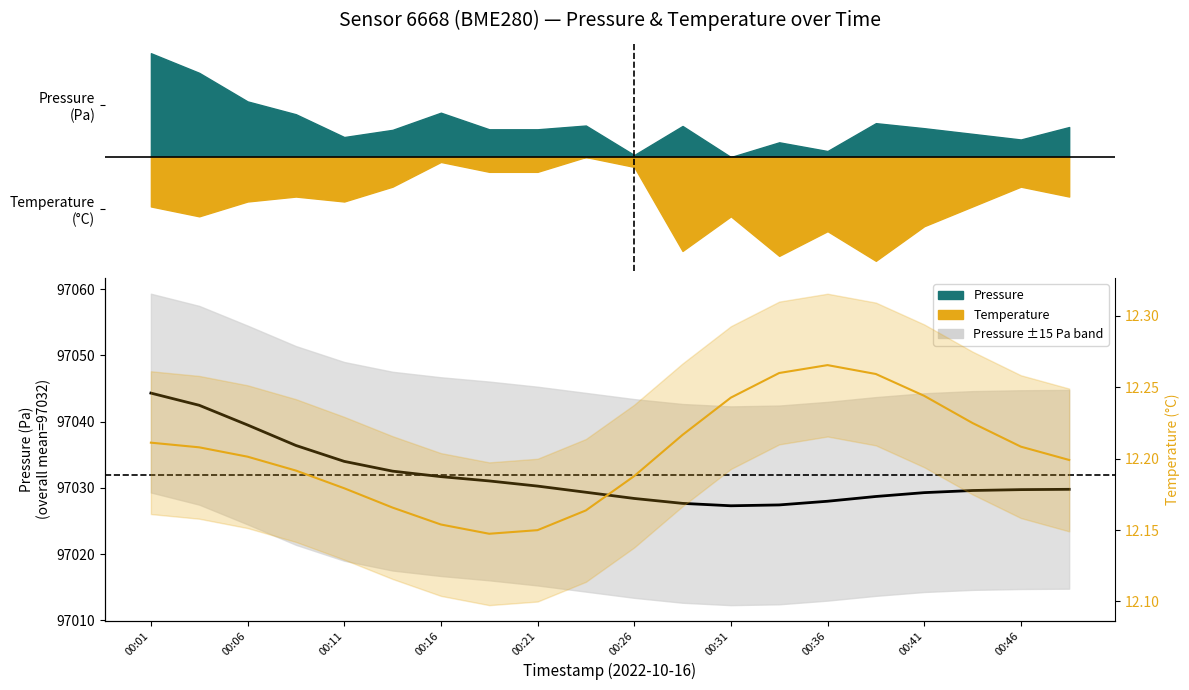

What is the value of the Temperature (°C) point at the 2nd from the left?

12.2